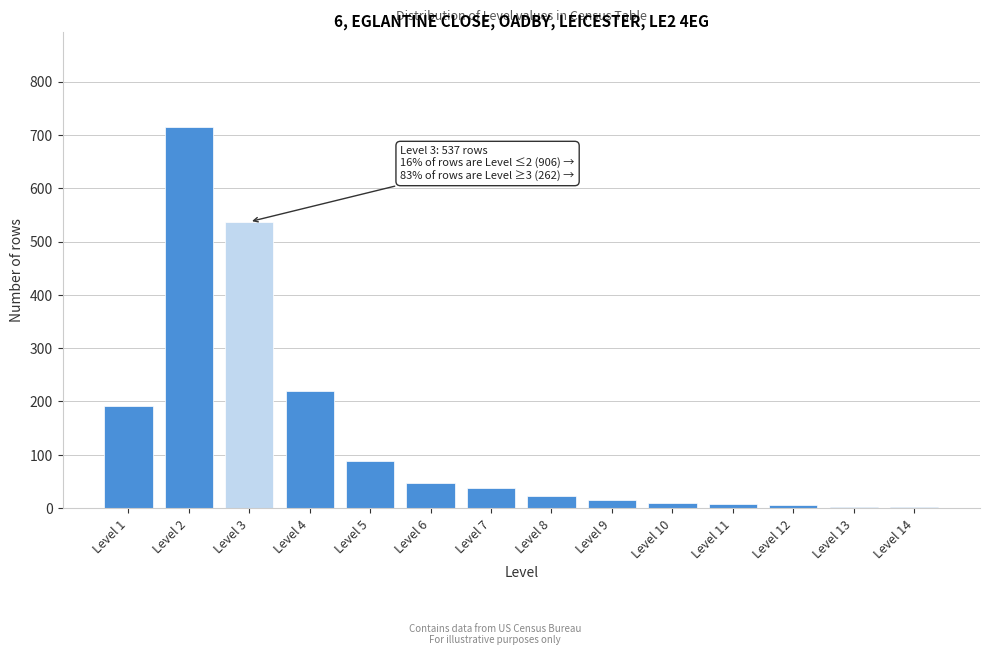

Which has a higher value, Level 2 or Level 8?

Level 2